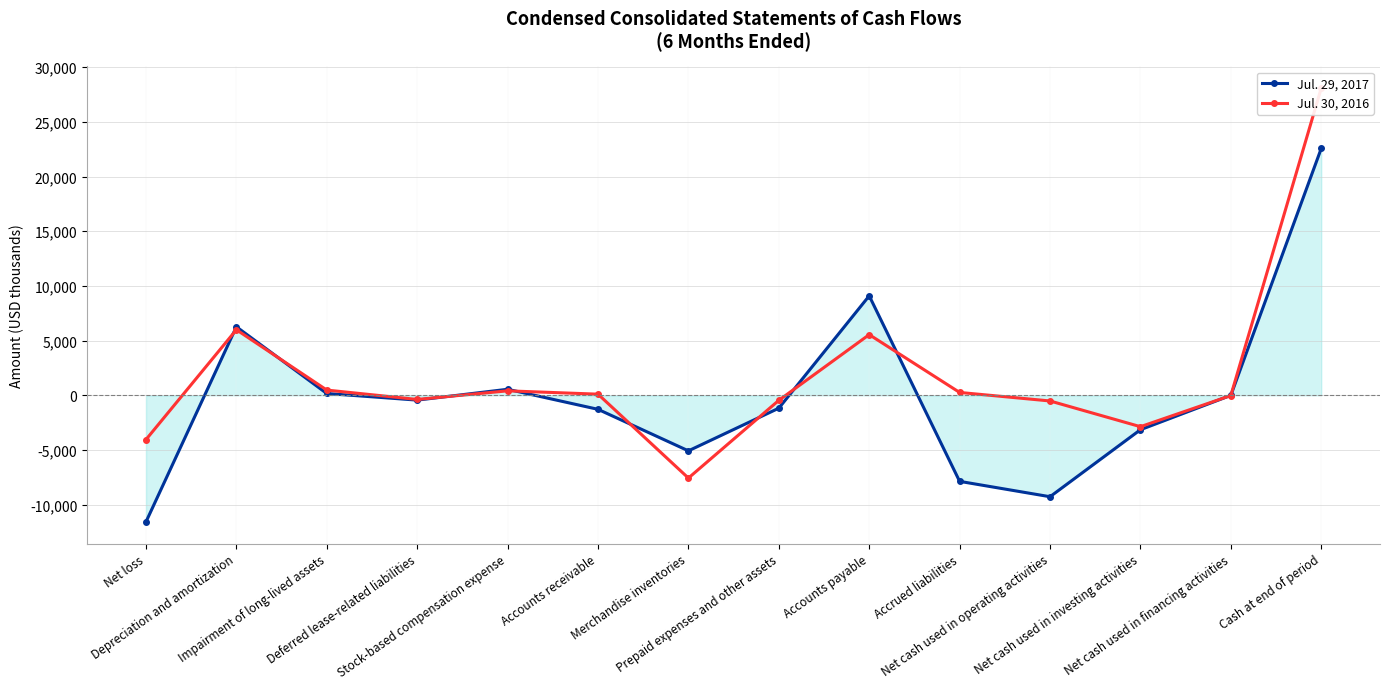

How many lines are shown in the chart?

2